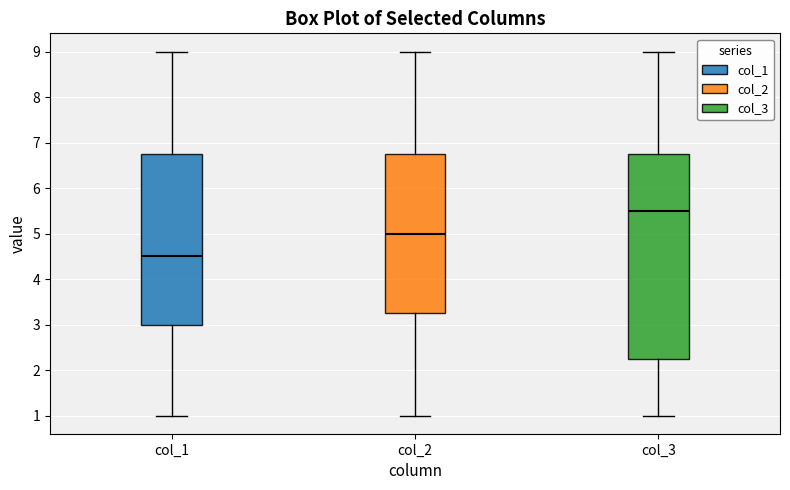

Which box is the tallest, from its lower edge to its upper edge?

col_3